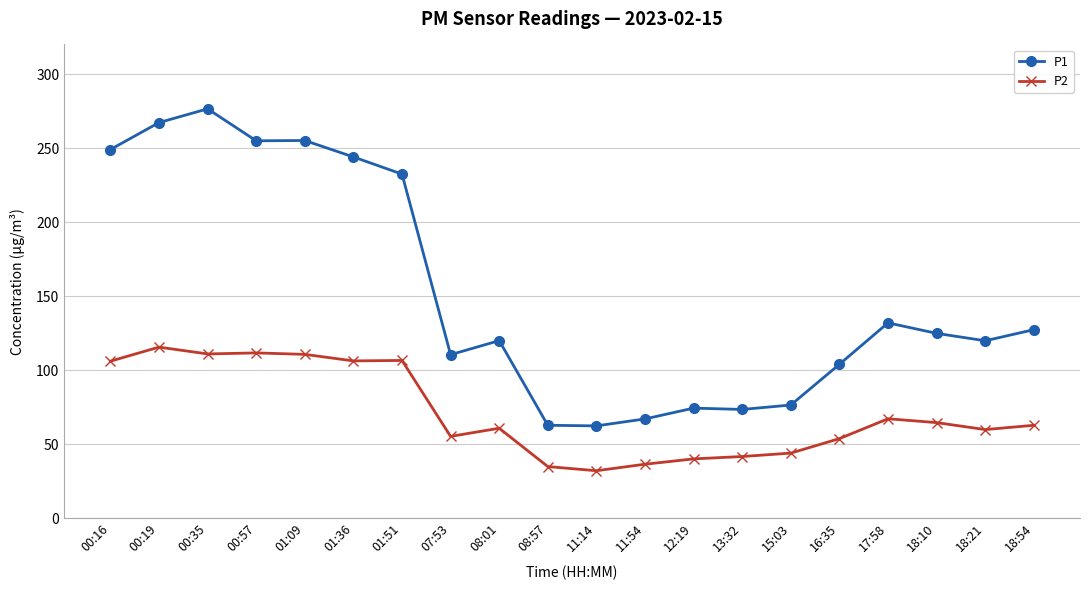

What is the approximate value of P2 at 12:19?

40.0